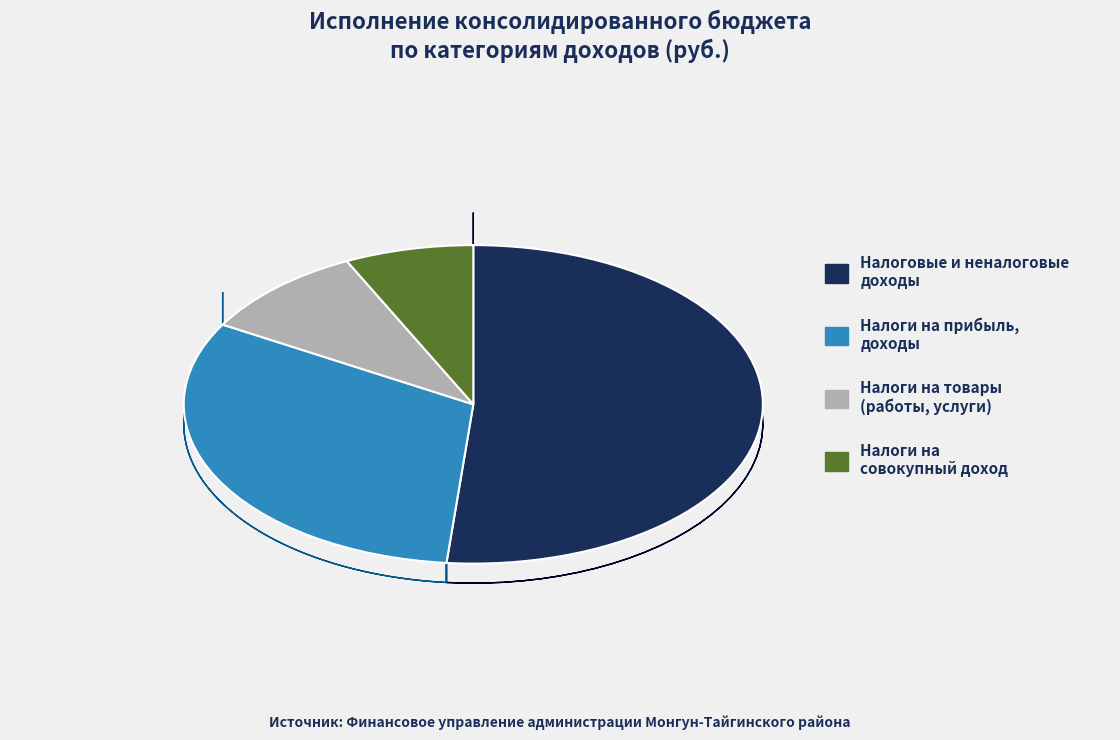

Which slice represents more than half of the pie?

НАЛОГОВЫЕ И НЕНАЛОГОВЫЕ ДОХОДЫ